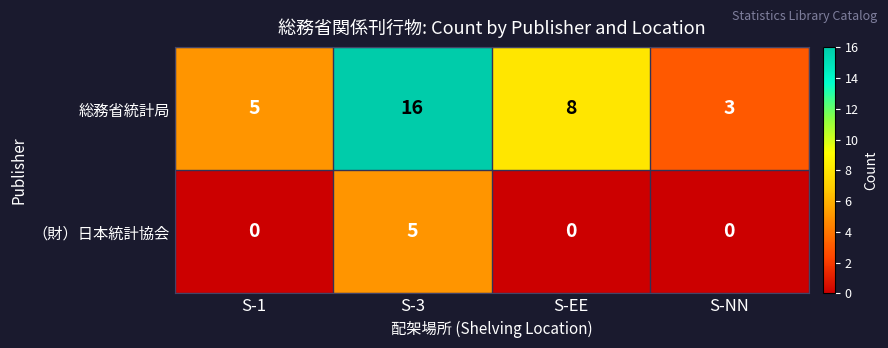

Is it true that （財）日本統計協会 equals -3 at S-1?

False